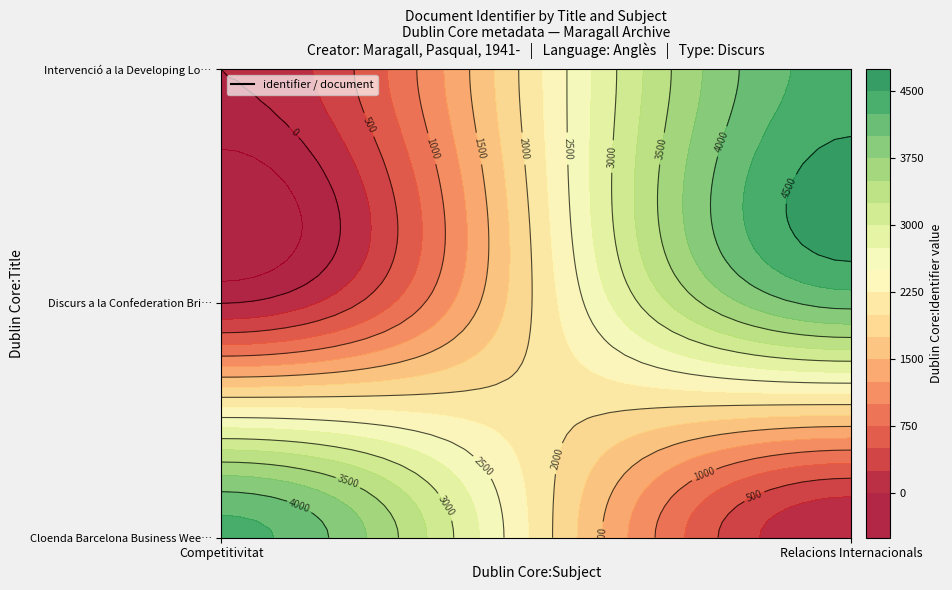

Reading right to left, extract all data points from this chart.

Cloenda Barcelona Business Week: Relacions Internacionals=0	Competitivitat=4337
Discurs a la Confederation British Indu…: Relacions Internacionals=4082	Competitivitat=0
Intervenció a la Developing London's Fu…: Relacions Internacionals=4364	Competitivitat=0